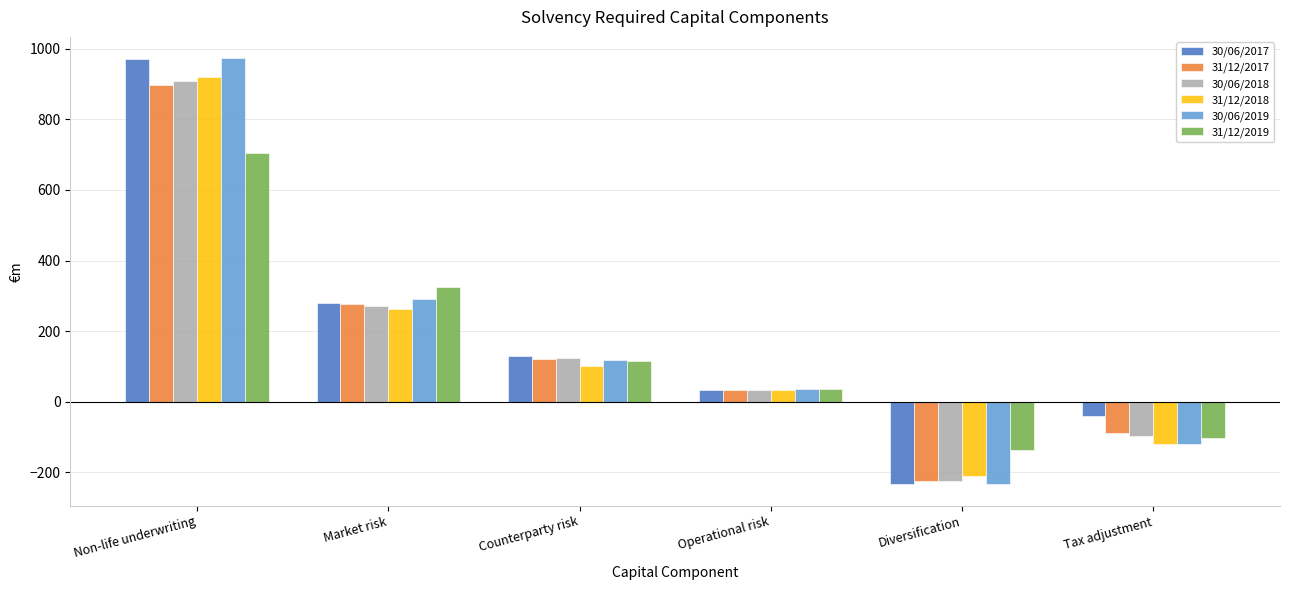

List the labels in order of 30/06/2018 value, largest first.

Non-life underwriting, Market risk, Counterparty risk, Operational risk, Tax adjustment, Diversification